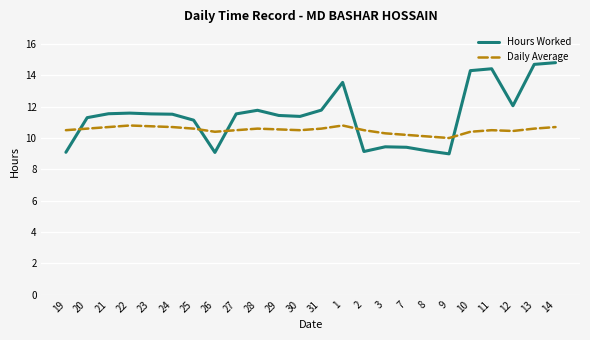

How many categories are shown in the chart?

24